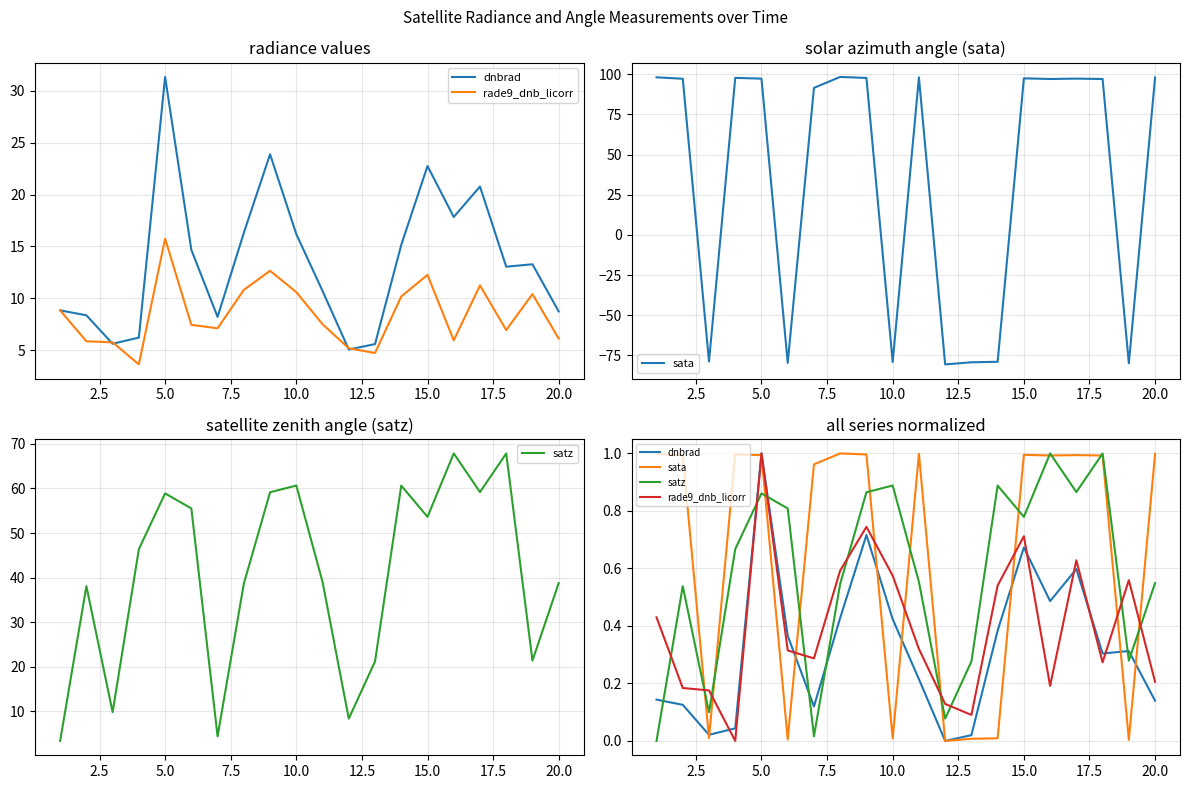

How many categories are shown in the chart?

20